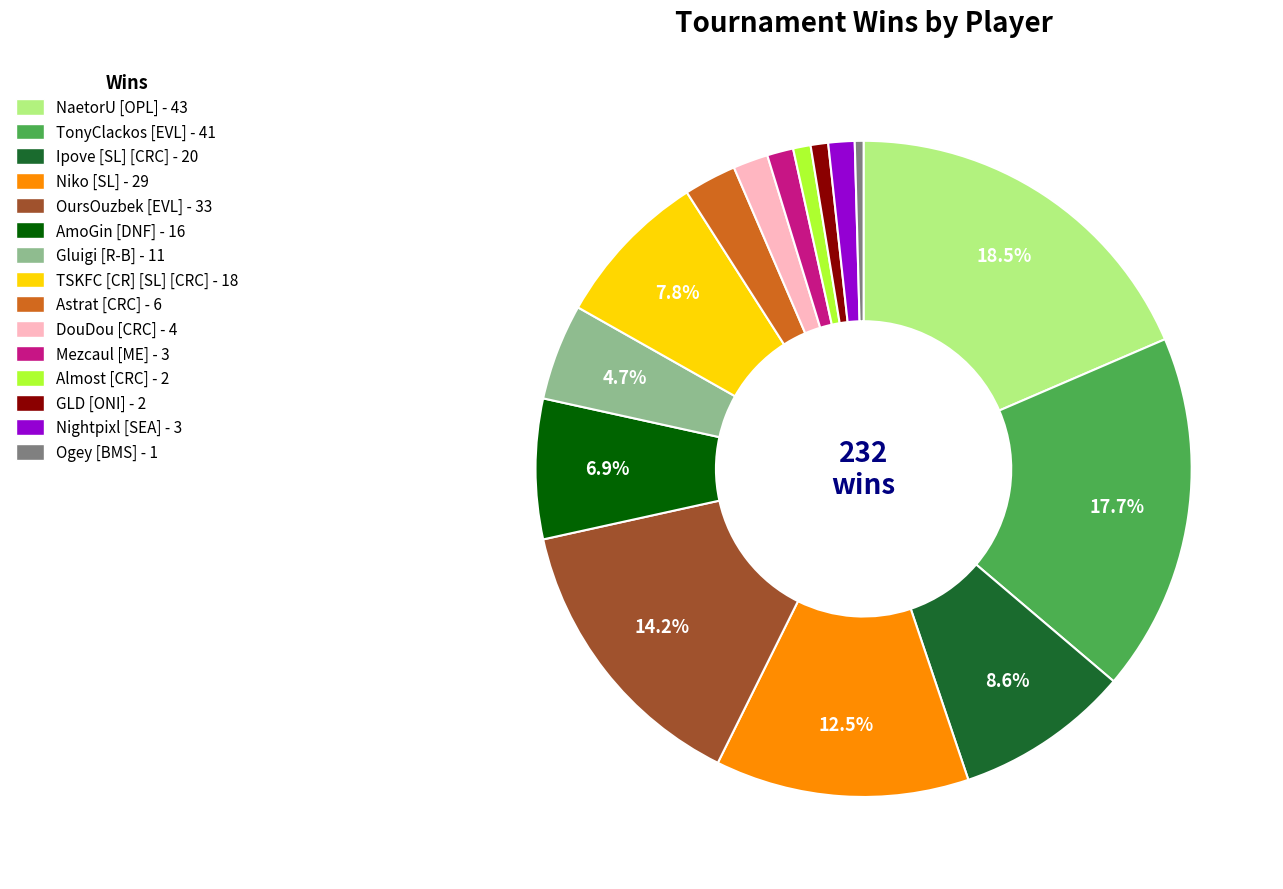

Is there a majority slice in this chart?

No